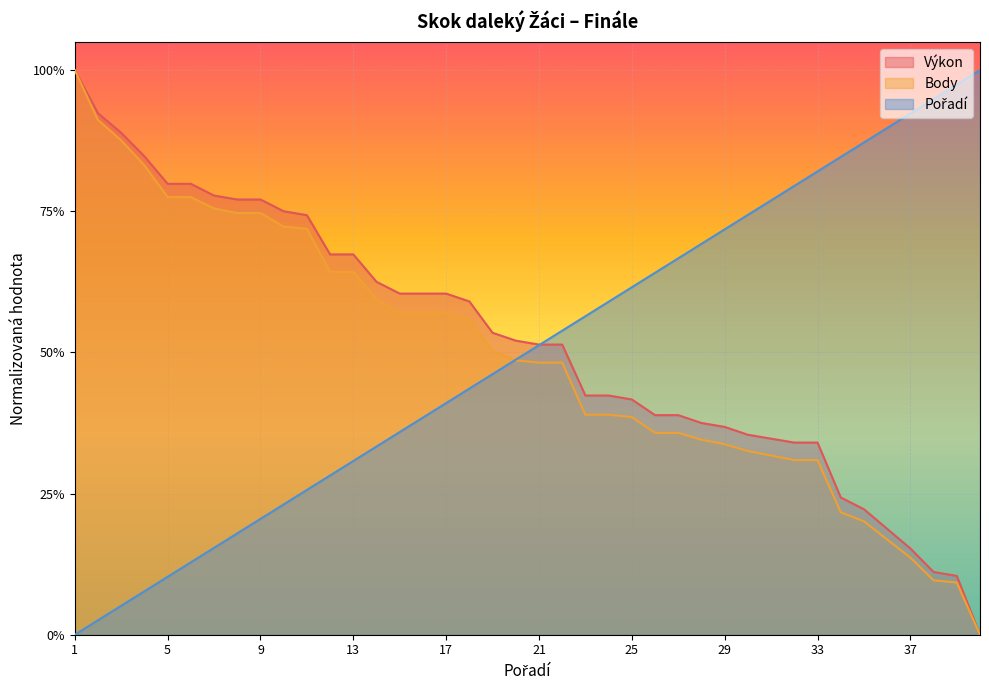

Which series changed the most between 7 and 31?

Pořadí